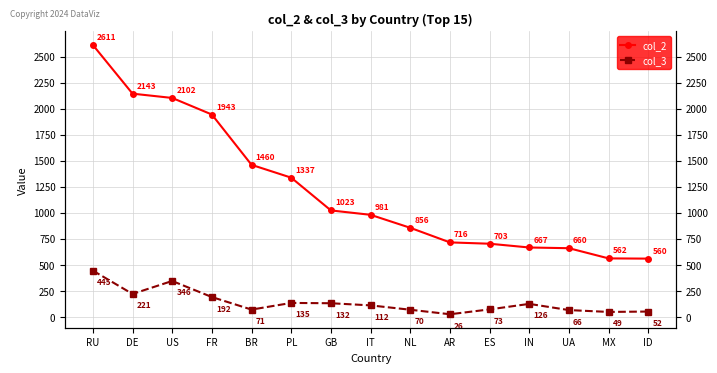

What is the difference between the highest and lowest values at NL?

786.4